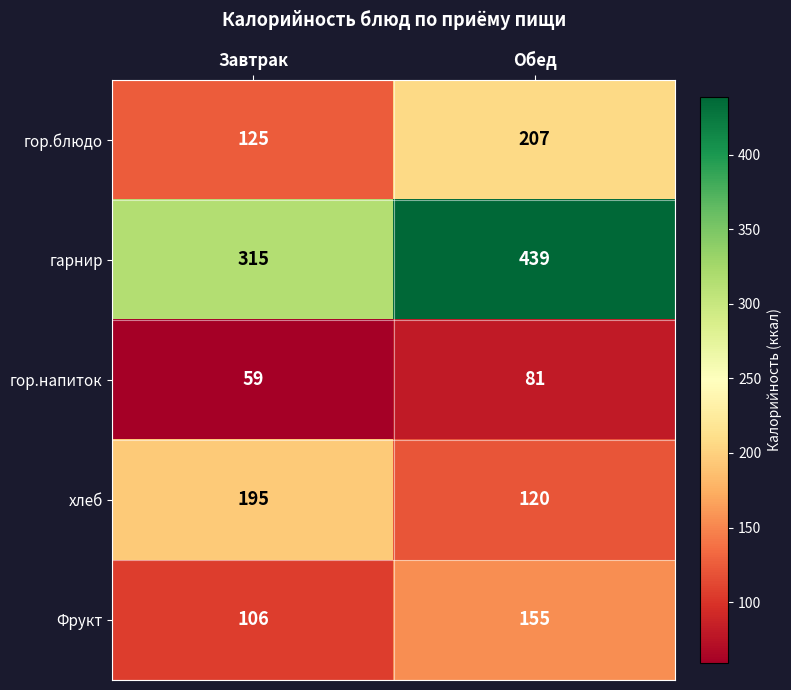

How many data points does each series have?

2